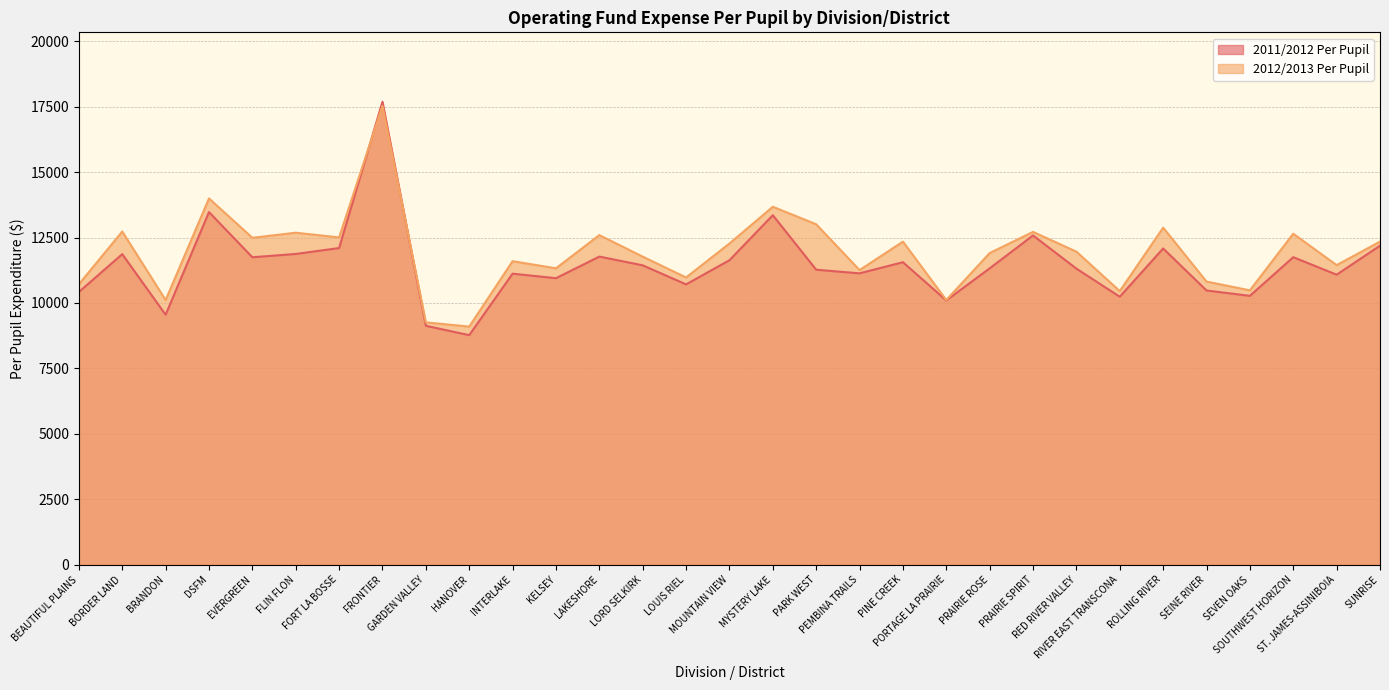

How many values in the 2011/2012 Per Pupil series are below 11322?

15